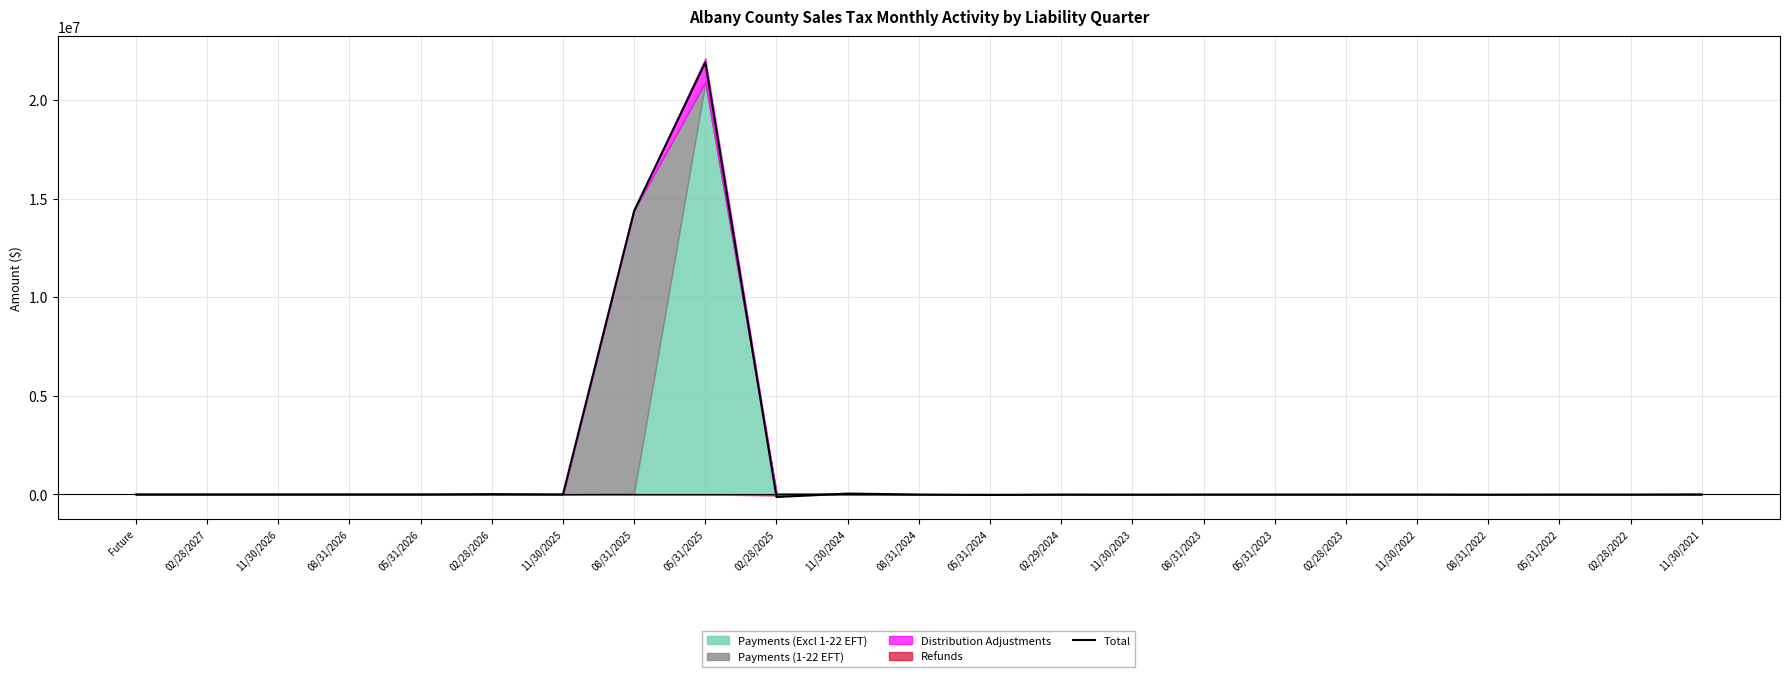

What is the sum of all values?

36105994.1